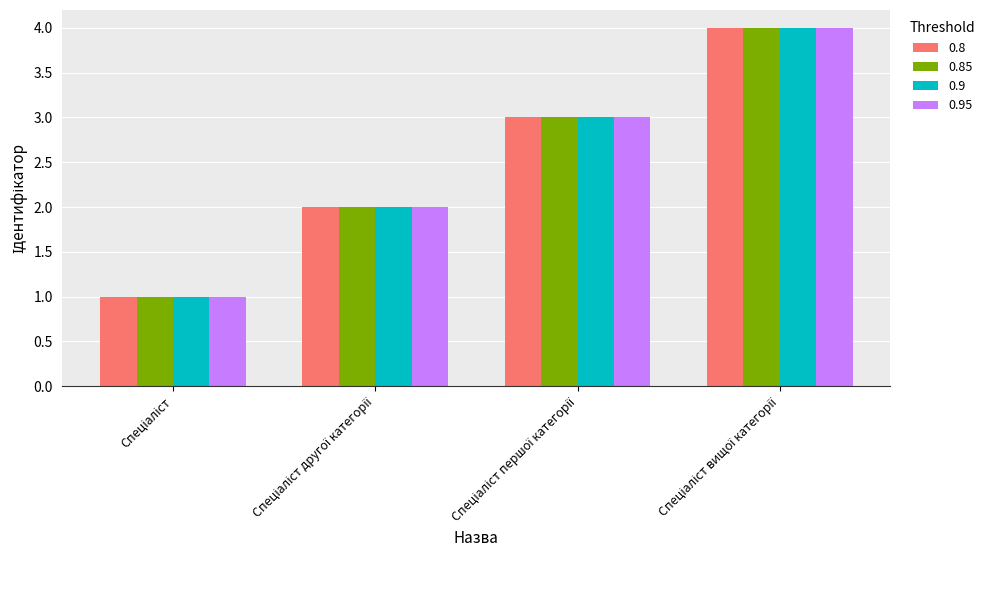

How many 0.85 values are between 2 and 4?

3